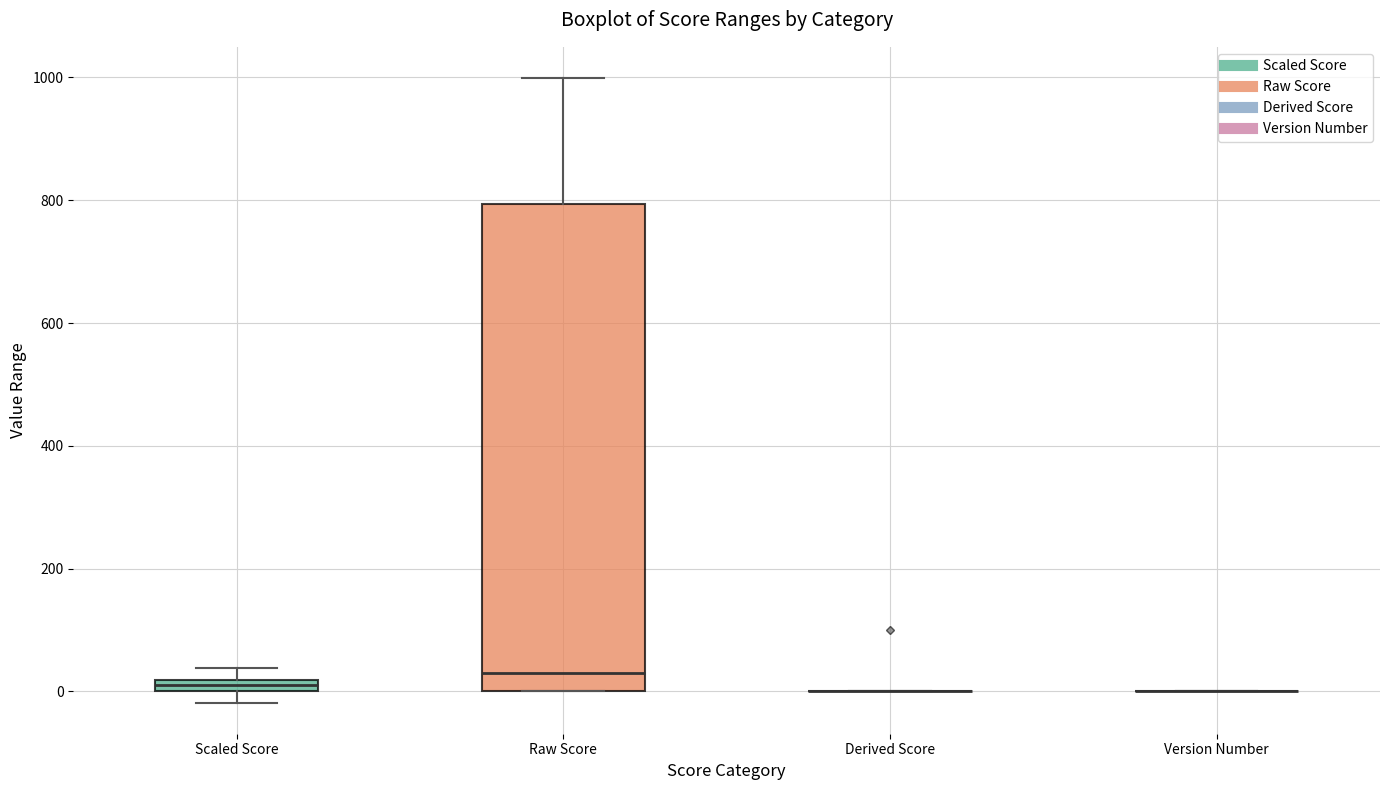

Which box is the tallest, from its lower edge to its upper edge?

Raw Score